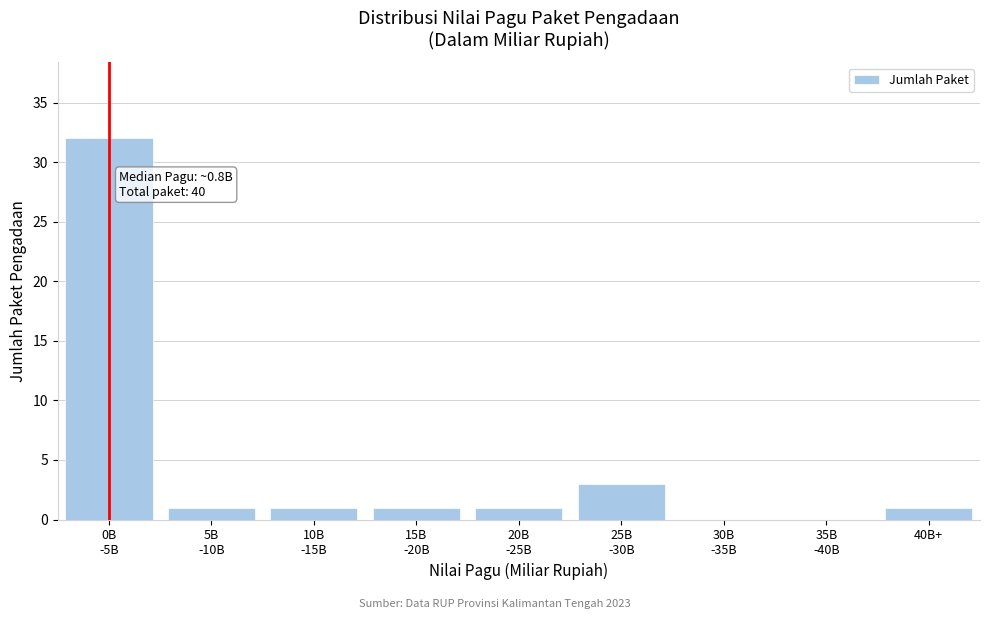

What is the maximum value shown in the chart?

32